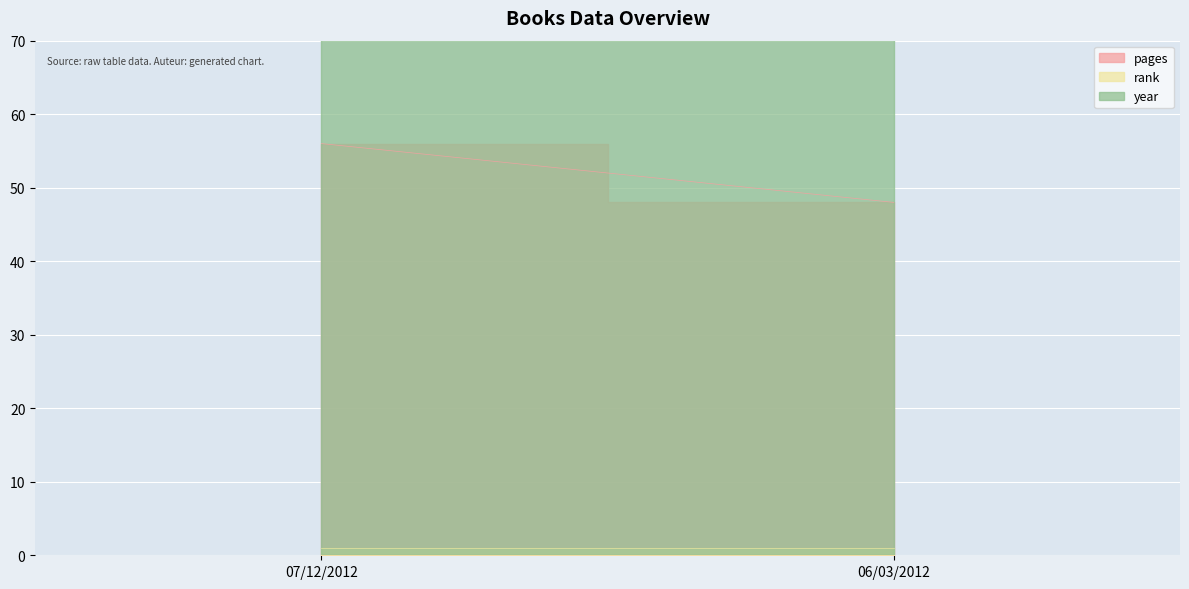

Rank the categories by pages value from highest to lowest.

07/12/2012, 06/03/2012